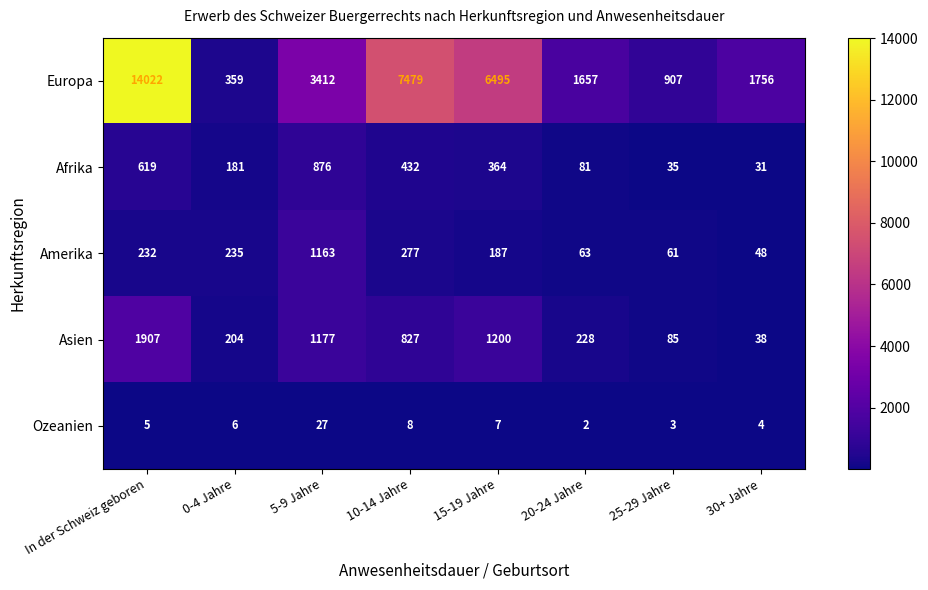

Which series has the largest total across all categories?

Europa